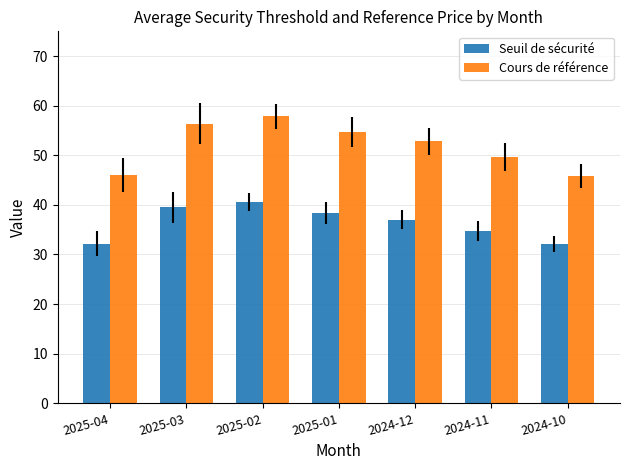

At which category is the sum across all series the highest?

2025-02